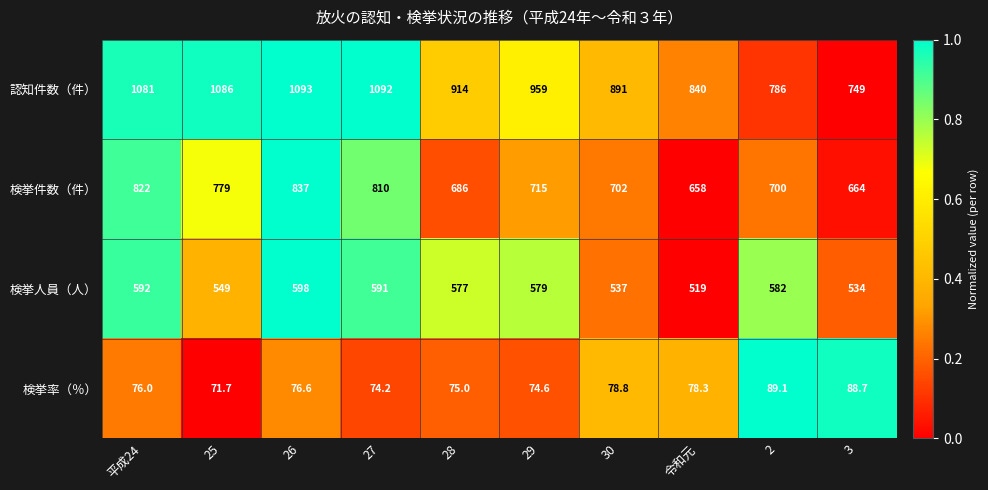

Rank the categories by 検挙人員（人） value from highest to lowest.

26, 平成24, 27, 2, 29, 28, 25, 30, 3, 令和元